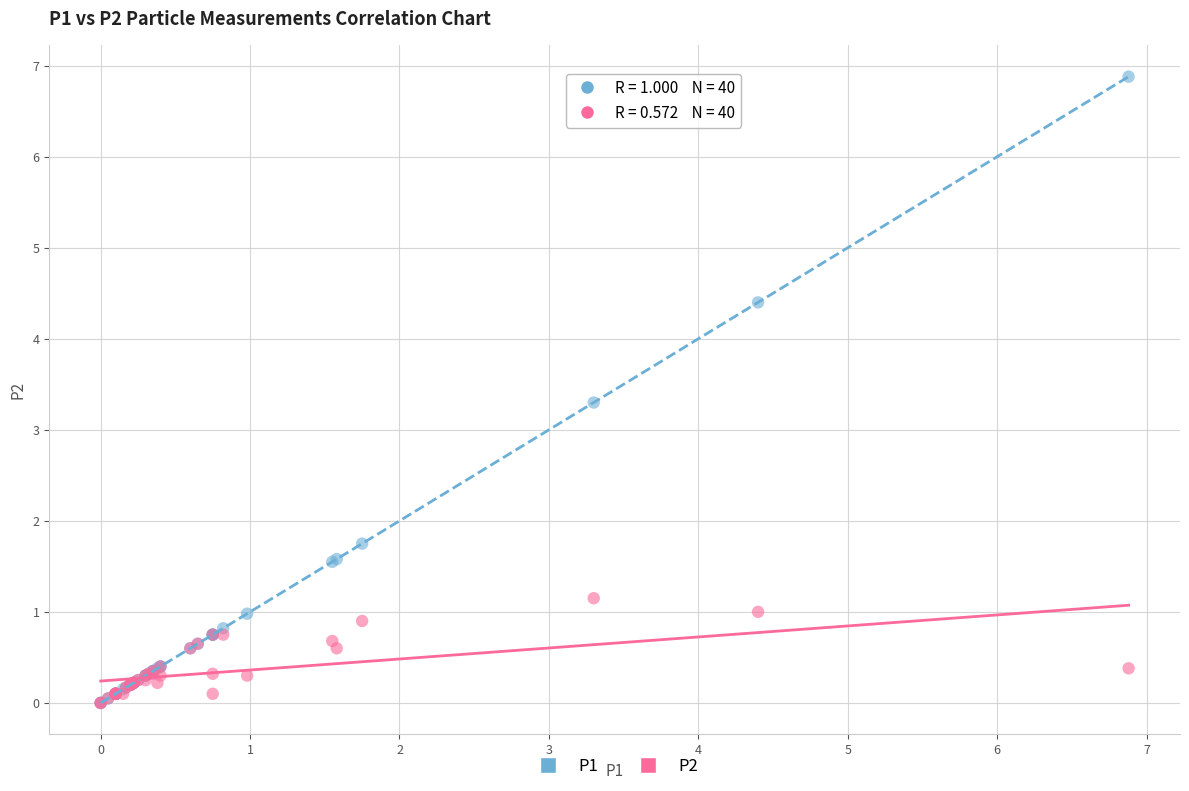

Across all series, what Y value is closest to 3?

3.3